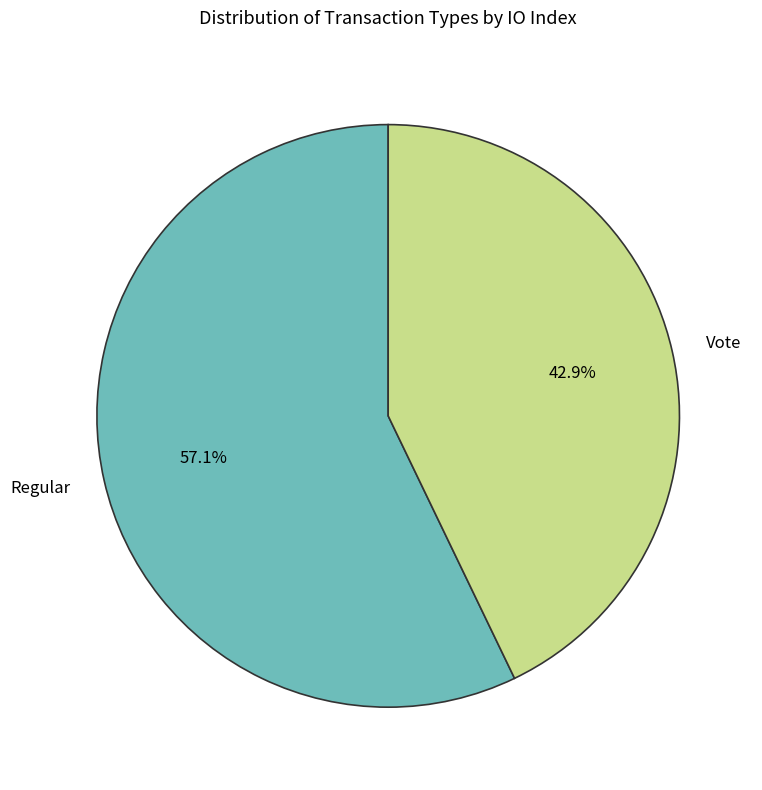

How many segments does this pie chart have?

2